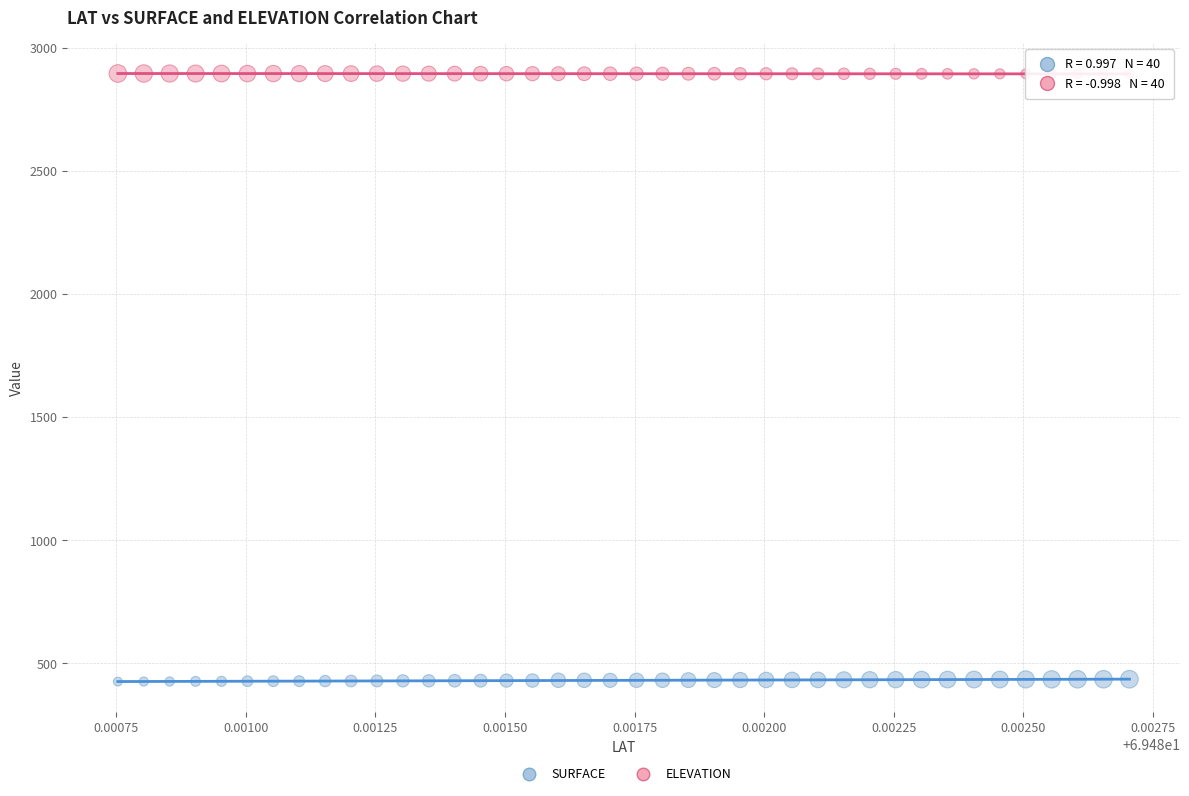

Which series reaches the maximum Y coordinate?

ELEVATION